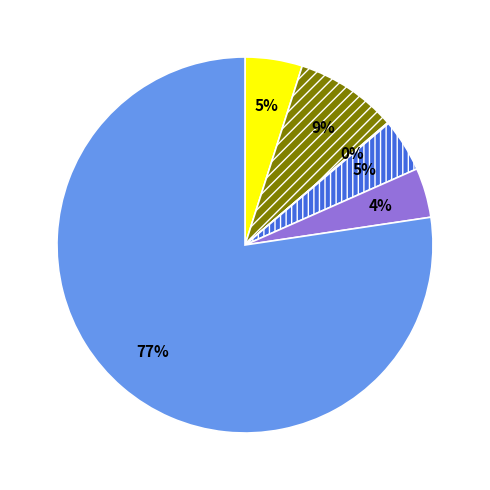

Does any single category account for the majority?

Yes